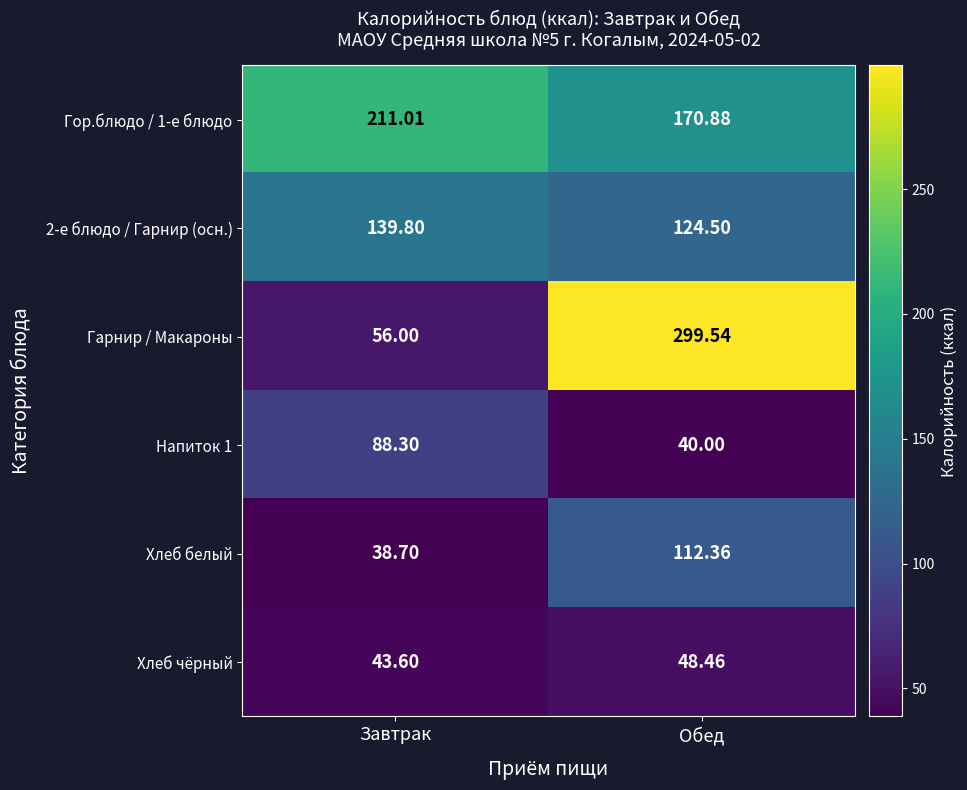

List the labels in order of Хлеб чёрный value, smallest first.

Завтрак, Обед